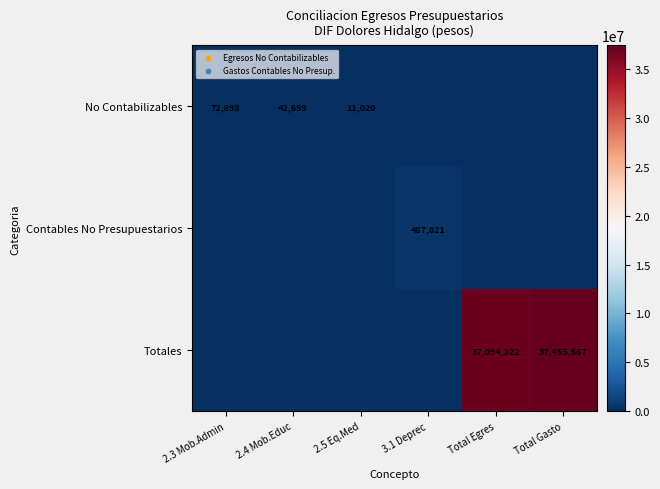

What is the difference between the Totales values at Total Egres and Total Gasto?

361245